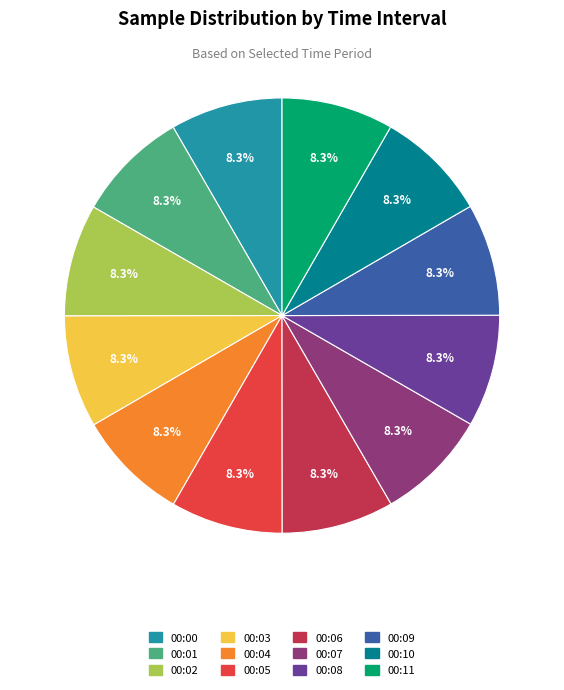

To the nearest percent, what percentage of the pie is 00:11?

8%